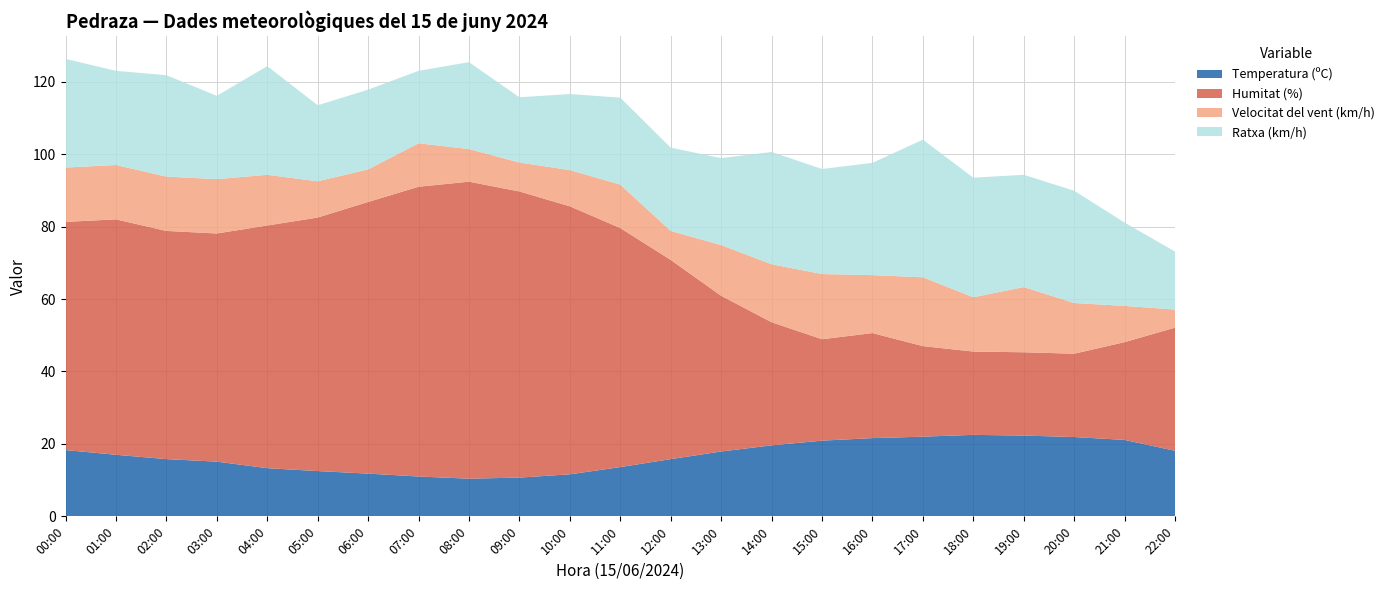

Reading left to right, what are all the values shown in this chart?

Temperatura (ºC): 18.3	17.0	15.8	15.1	13.3	12.5	11.8	11.0	10.4	10.7	11.6	13.6	15.8	17.9	19.6	20.9	21.6	22.0	22.5	22.3	21.9	21.1	18.1
Humitat (%): 63.0	65.0	63.0	63.0	67.0	70.0	75.0	80.0	82.0	79.0	74.0	66.0	55.0	43.0	34.0	28.0	29.0	25.0	23.0	23.0	23.0	27.0	34.0
Velocitat del vent (km/h): 15.0	15.0	15.0	15.0	14.0	10.0	9.0	12.0	9.0	8.0	10.0	12.0	8.0	14.0	16.0	18.0	16.0	19.0	15.0	18.0	14.0	10.0	5.0
Ratxa (km/h): 30.0	26.0	28.0	23.0	30.0	21.0	22.0	20.0	24.0	18.0	21.0	24.0	23.0	24.0	31.0	29.0	31.0	38.0	33.0	31.0	31.0	23.0	16.0